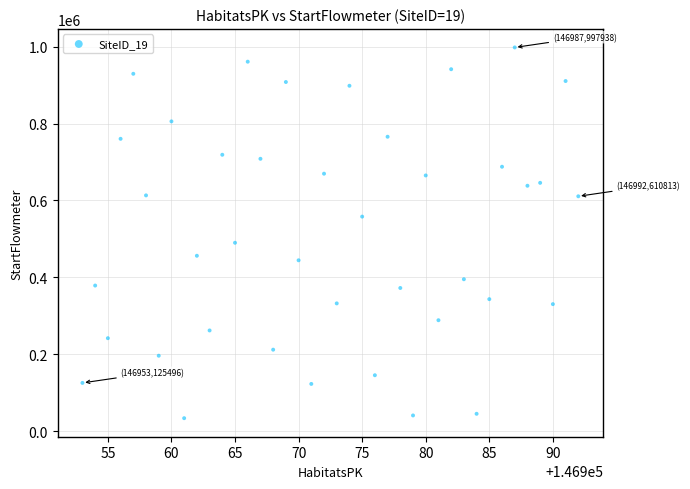

What Y value in the scatter plot is closest to 515833?

489963